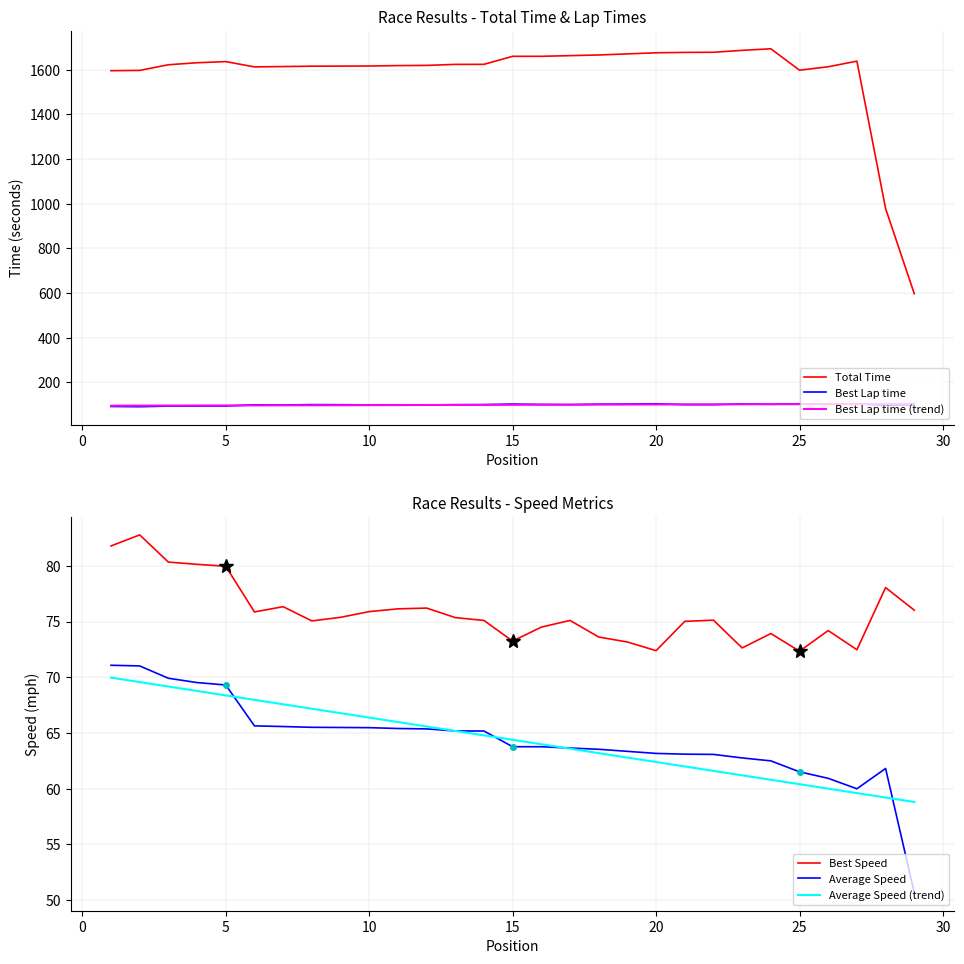

The Average Speed series shows 100.7 at 25. True or false?

False